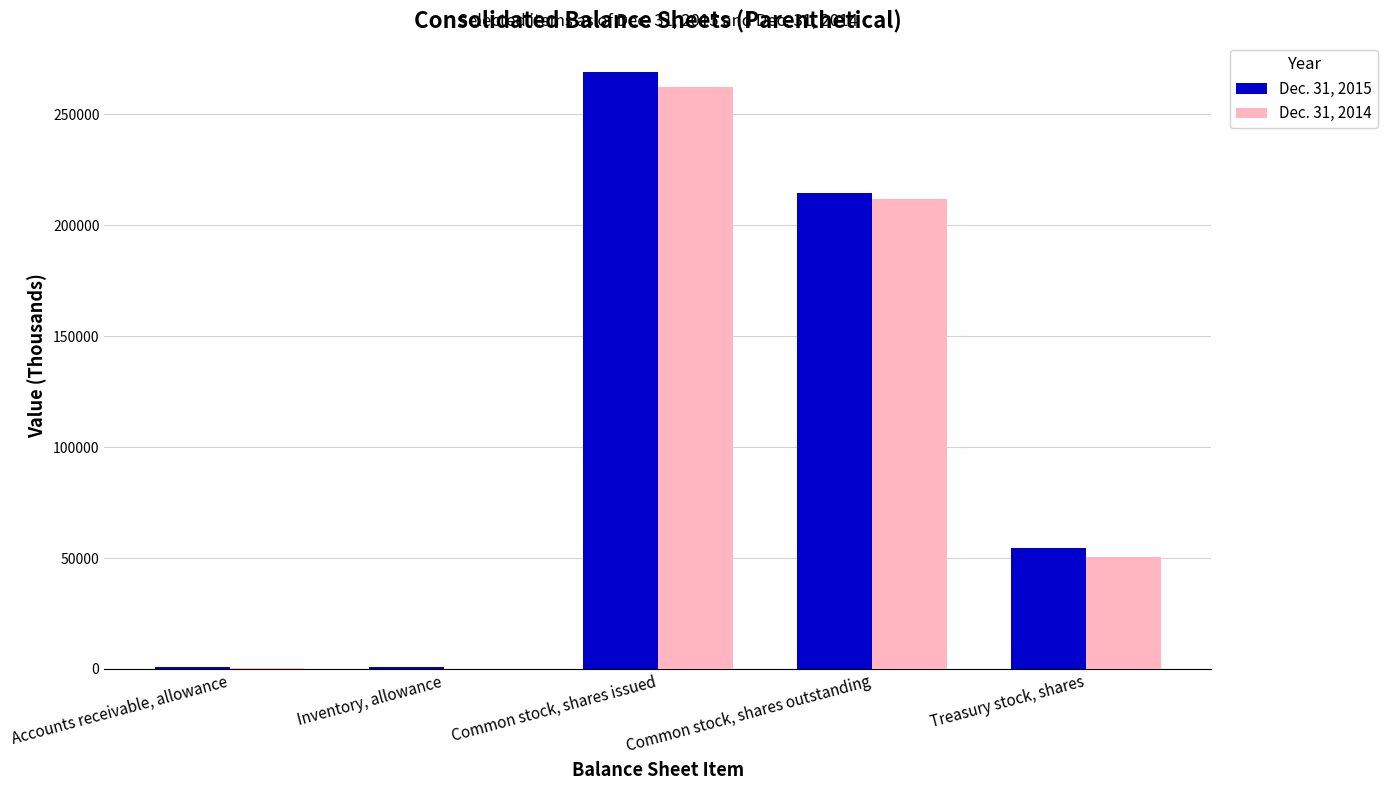

Is the value of Dec. 31, 2015 at Accounts receivable, allowance greater than the value of Dec. 31, 2014 at Common stock, shares issued?

No